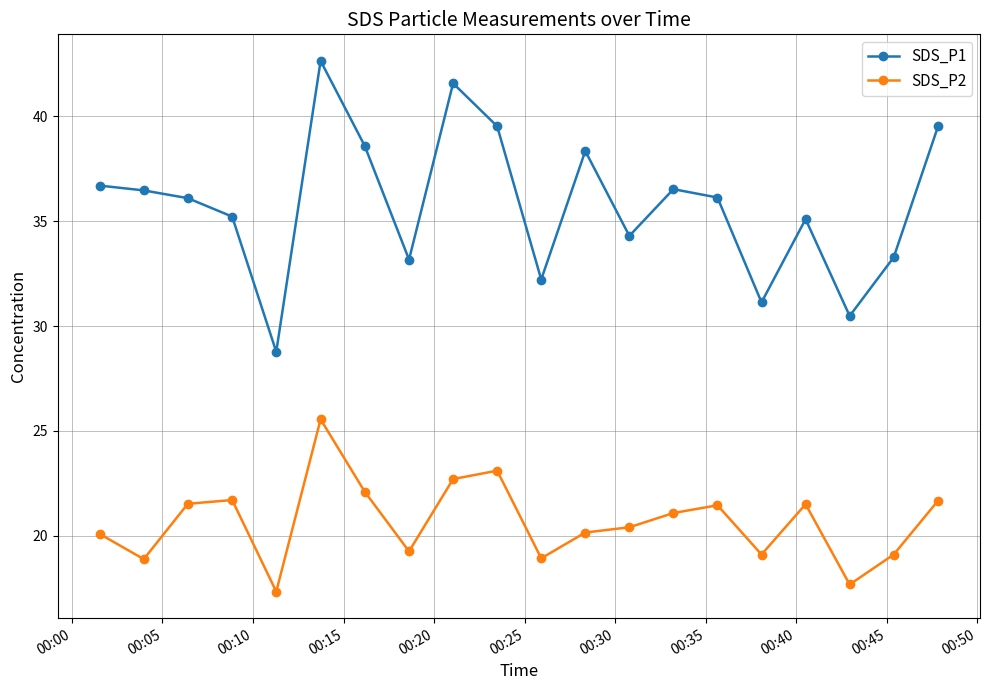

Does the chart have visible grid lines?

Yes